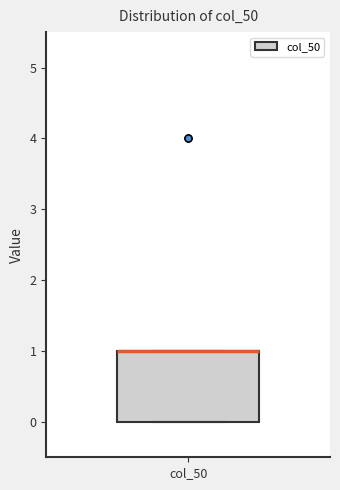

Transcribe this box plot: give where the median line is, the range the box spans, and where the two whiskers end, as read against the y-axis. The values are not printed on the chart, so give them approximately, as read against the axis.

median 1 (drawn on the box's upper edge), box 0 to 1, whiskers 0 to 1